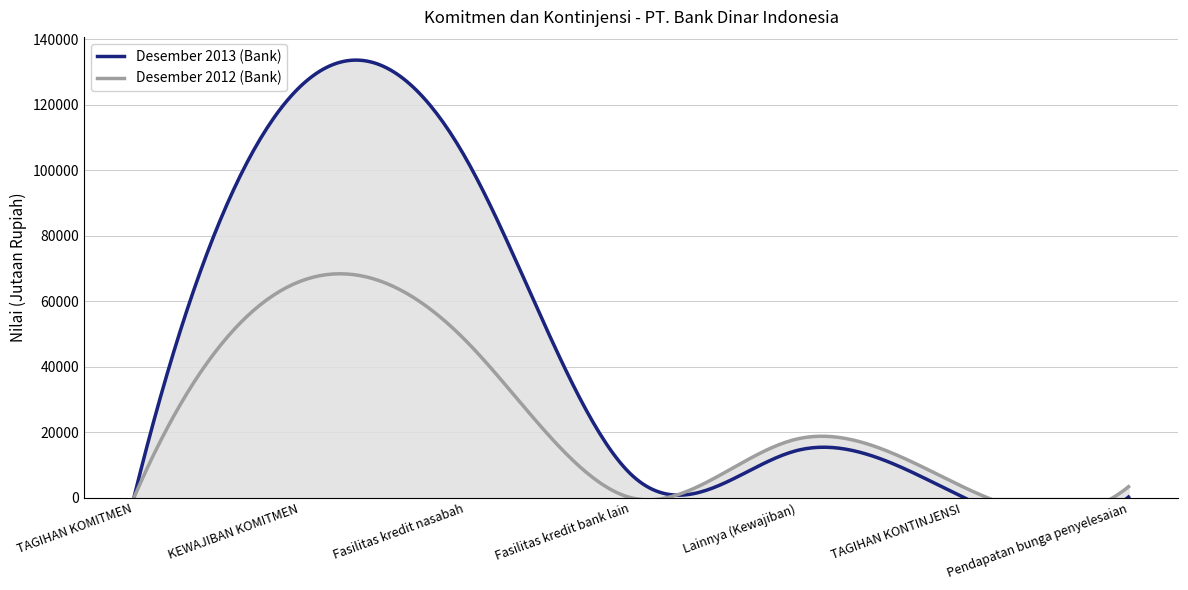

List the series in order of their overall mean, highest first.

Desember 2013 (Bank), Desember 2012 (Bank)